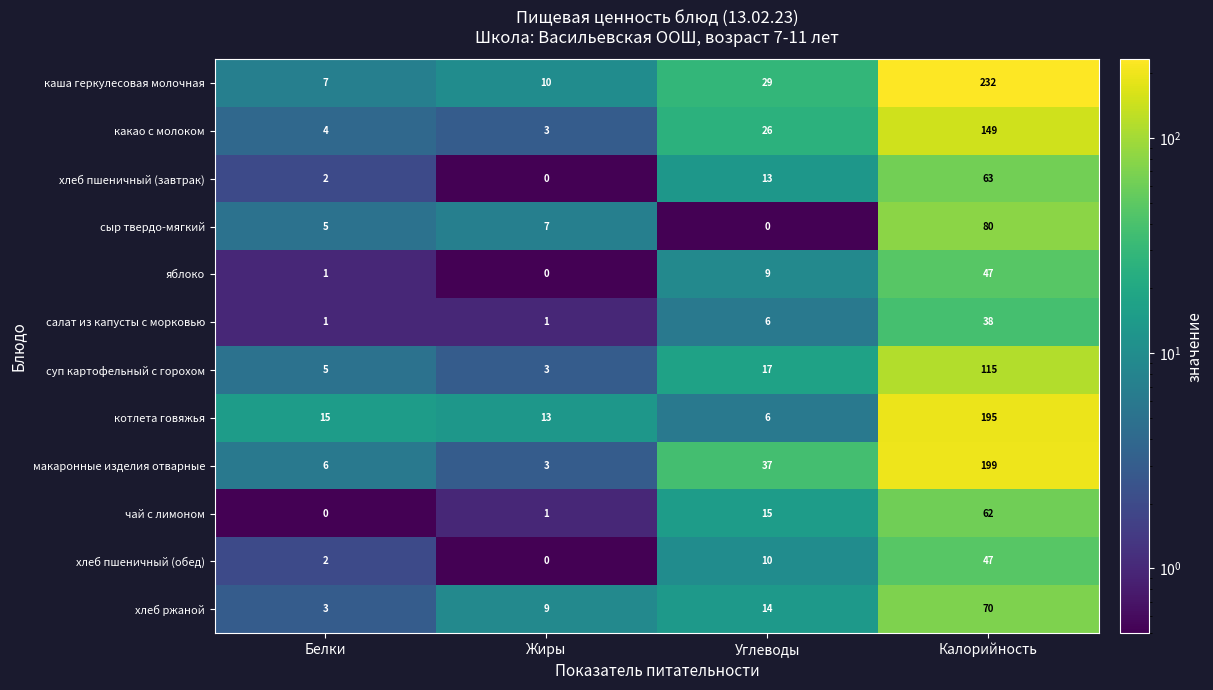

At which label does хлеб пшеничный (обед) reach its peak?

Калорийность